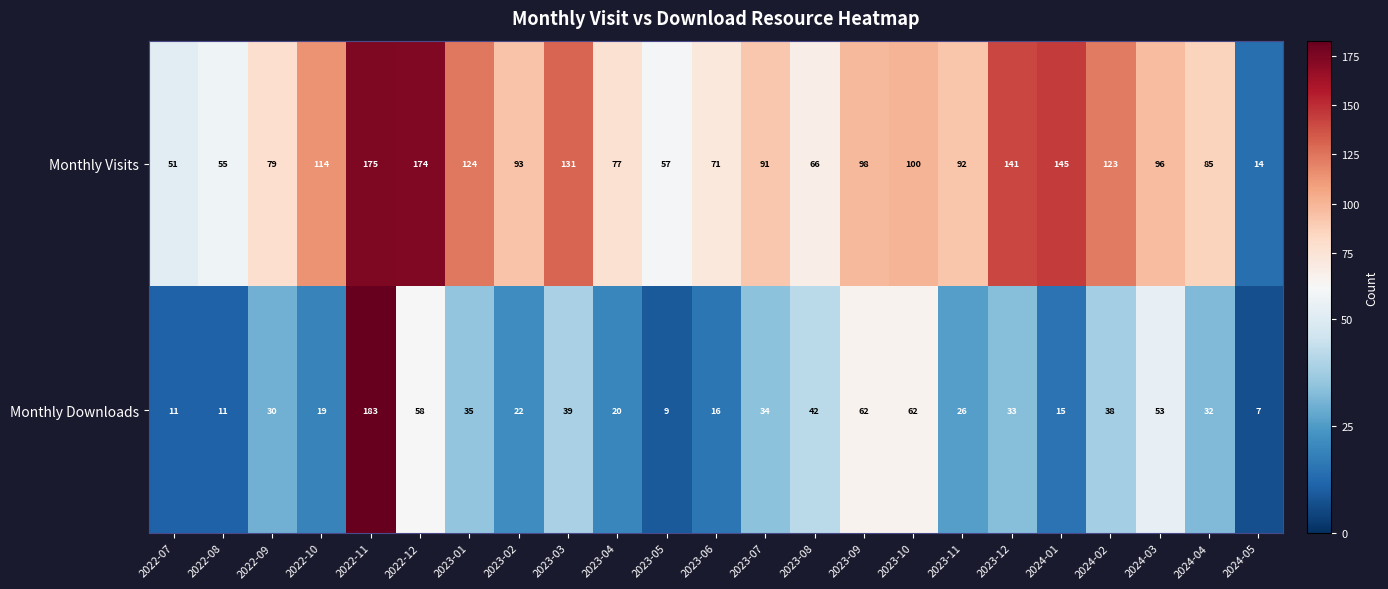

At which category is the sum across all series the highest?

2022-11